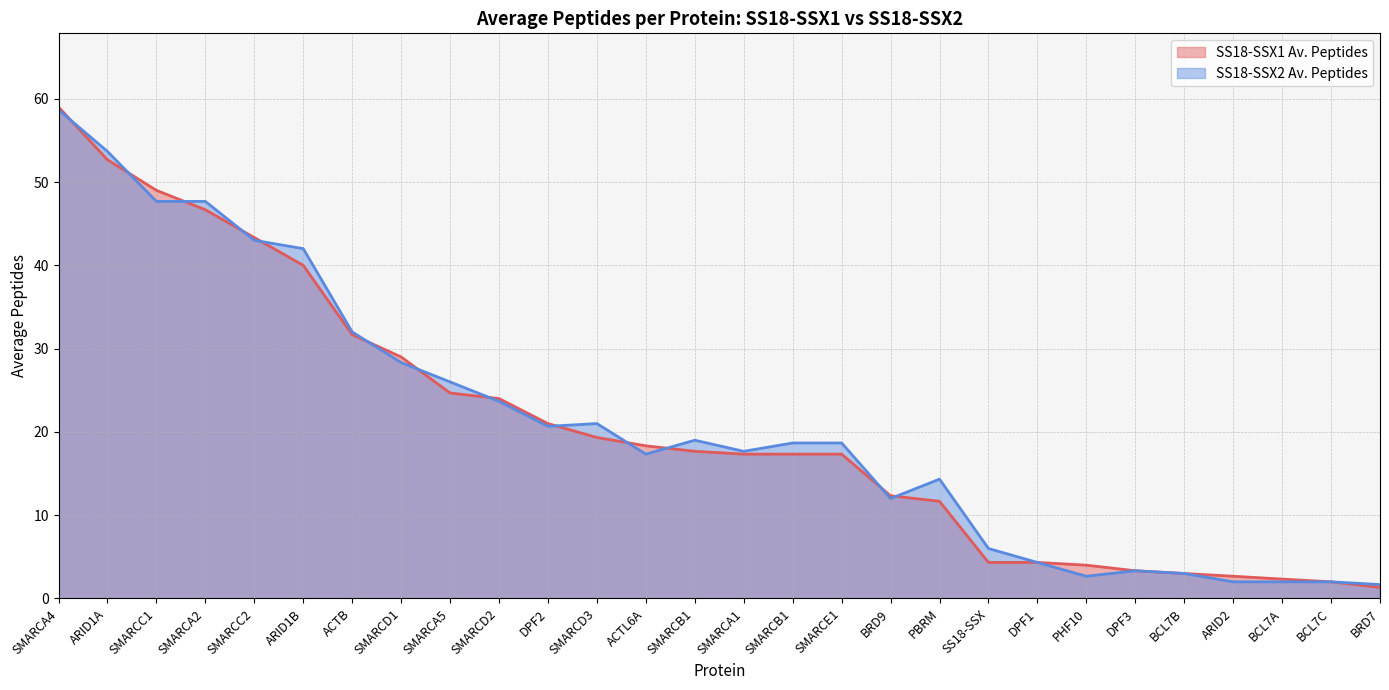

At which category is the sum across all series the highest?

SMARCA4